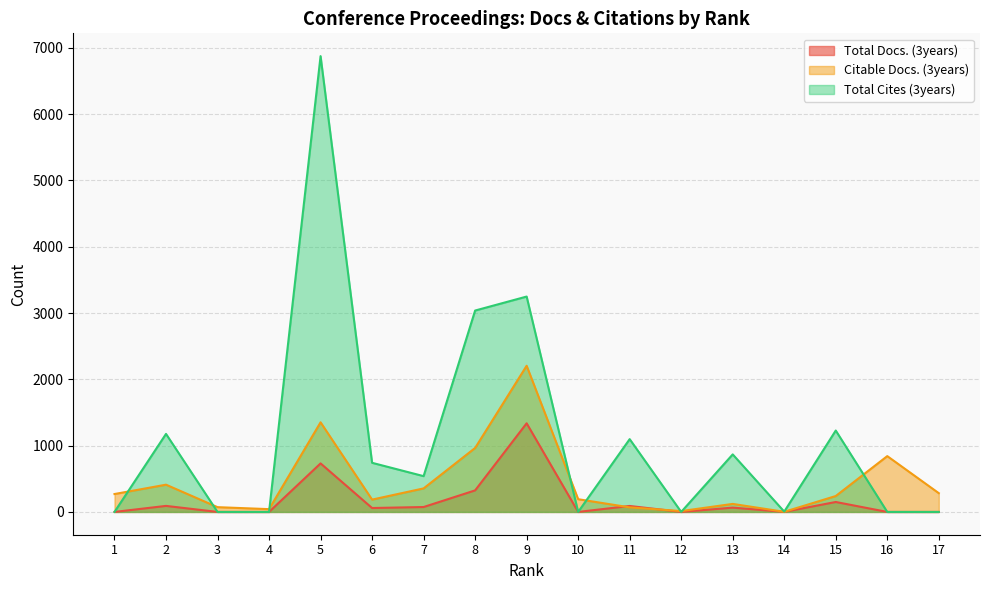

What is the difference between the maximum and second lowest values in the Total Cites (3years) series?

6876